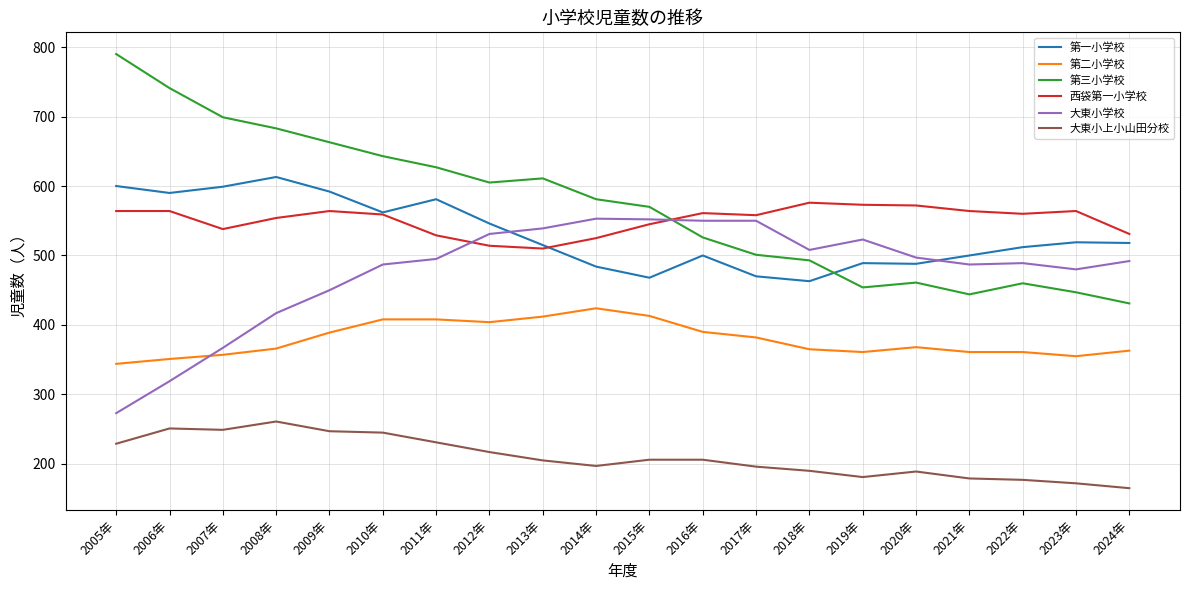

Which category has the highest value in the 大東小上小山田分校 series?

2008年